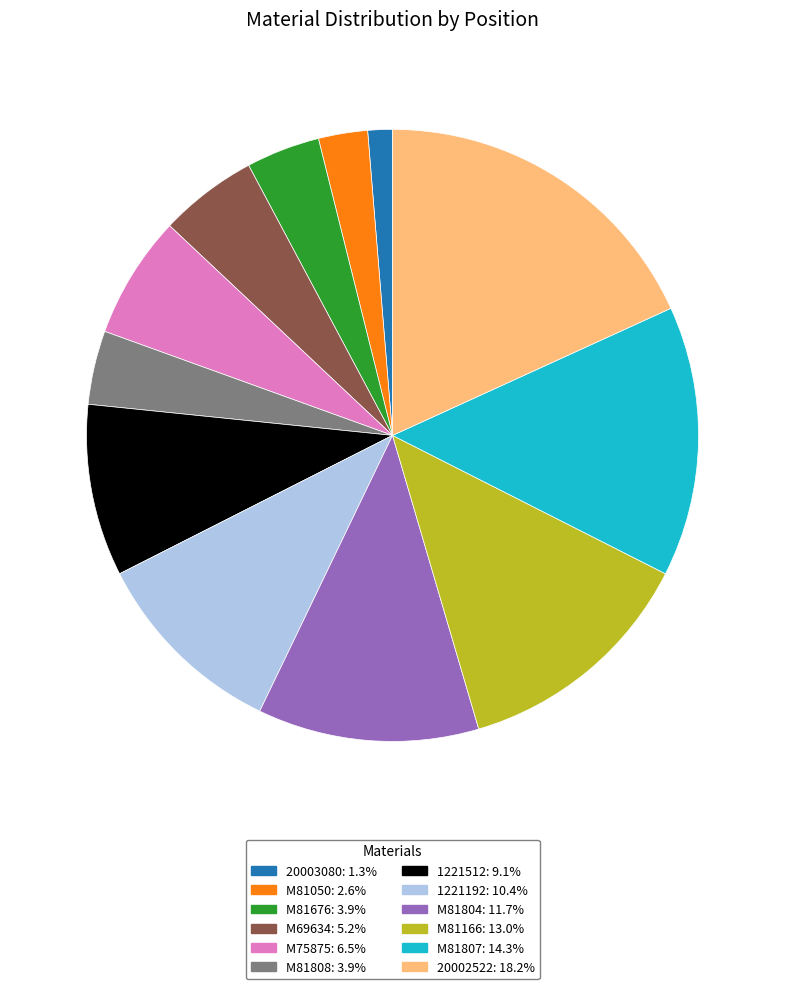

How many slices are in this pie chart?

12